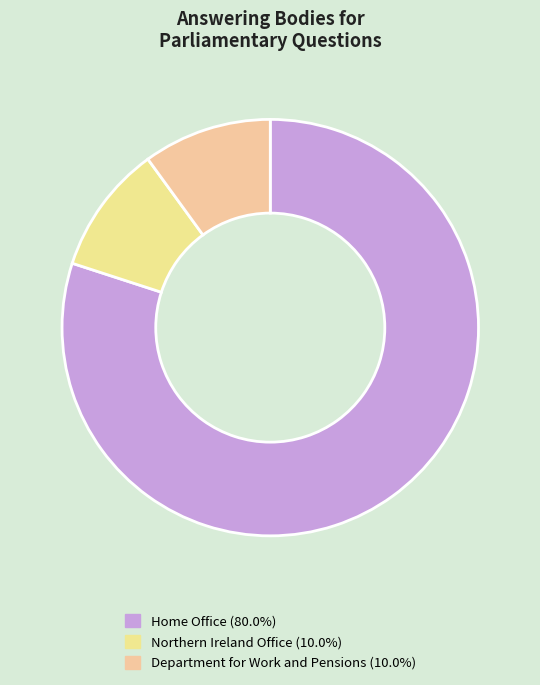

How many segments does this pie chart have?

3